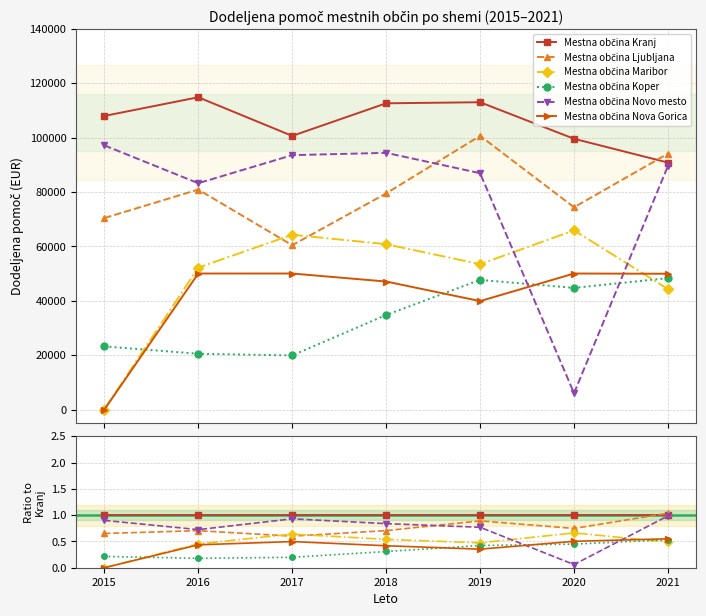

How many times do Mestna občina Novo mesto and Mestna občina Koper cross each other?

2